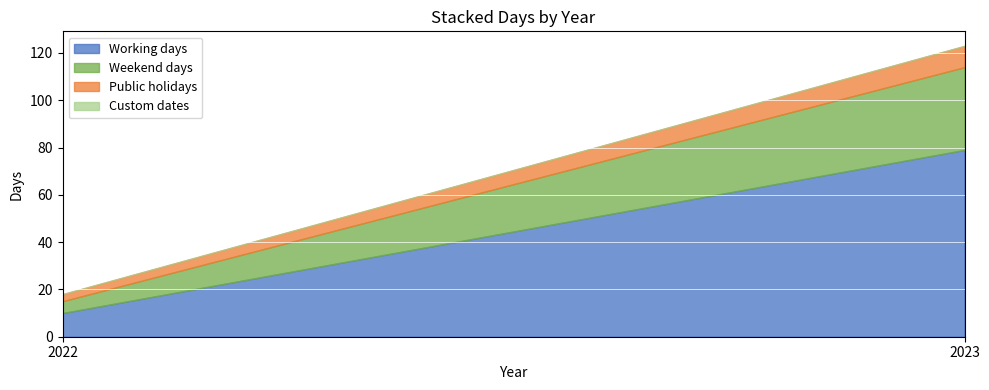

What is the difference between the Working days values at 2023 and 2022?

69